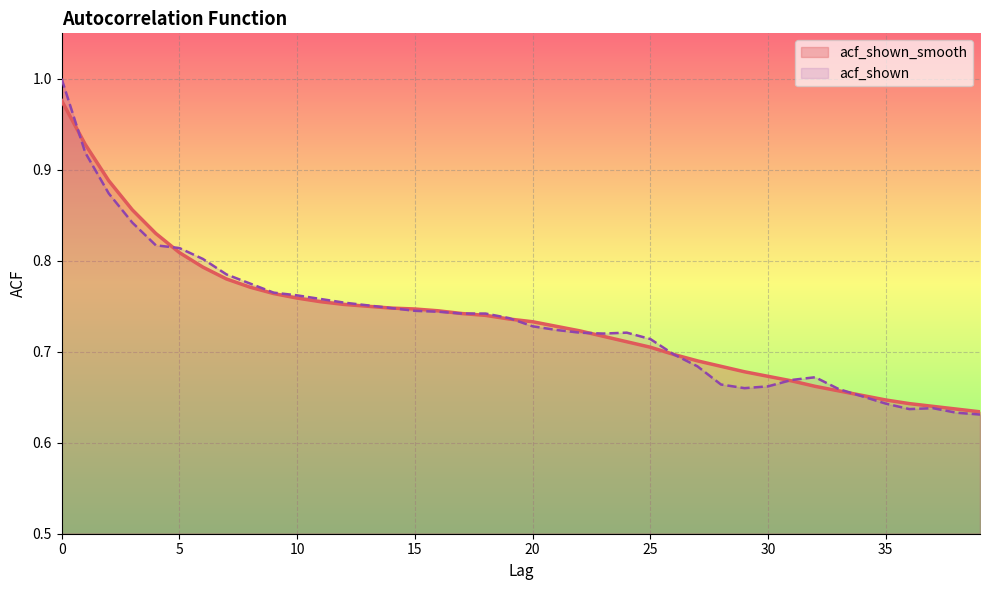

Between 26 and 13, which is larger?

13